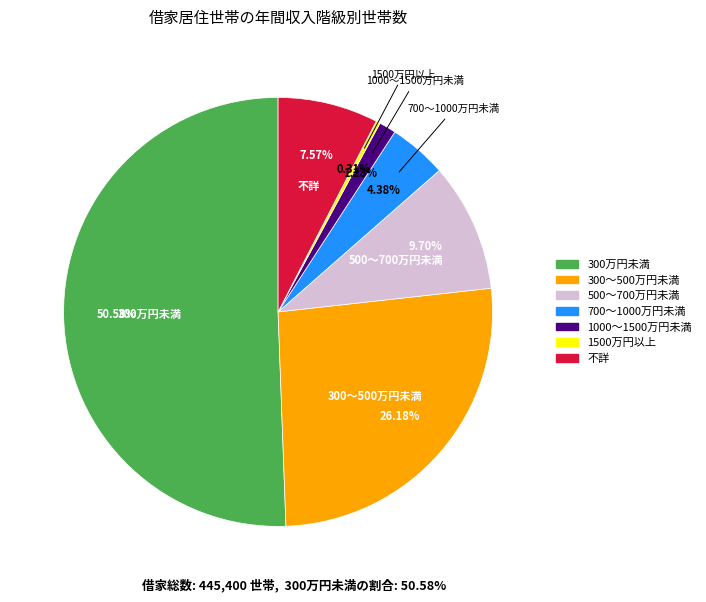

How many slices are in this pie chart?

7